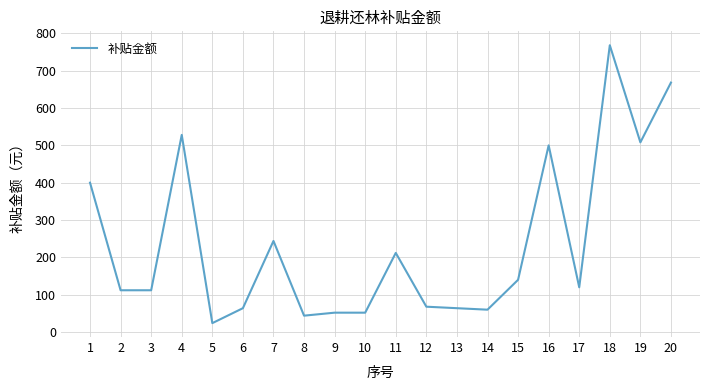

Reading right to left, what are all the values shown in this chart?

20=668	19=508	18=768	17=120	16=500	15=140	14=60	13=64	12=68	11=212	10=52	9=52	8=44	7=244	6=64	5=24	4=528	3=112	2=112	1=400